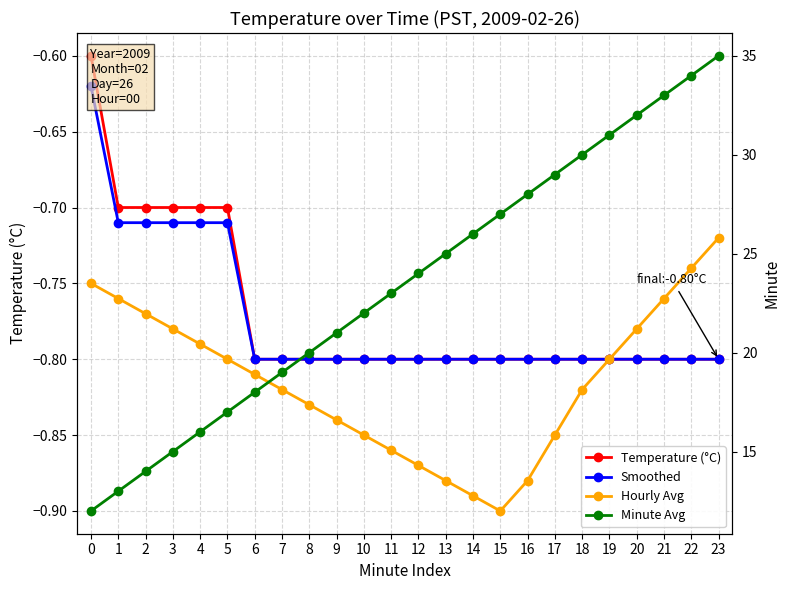

The value of Smoothed at 17 is -0.8. True or false?

True